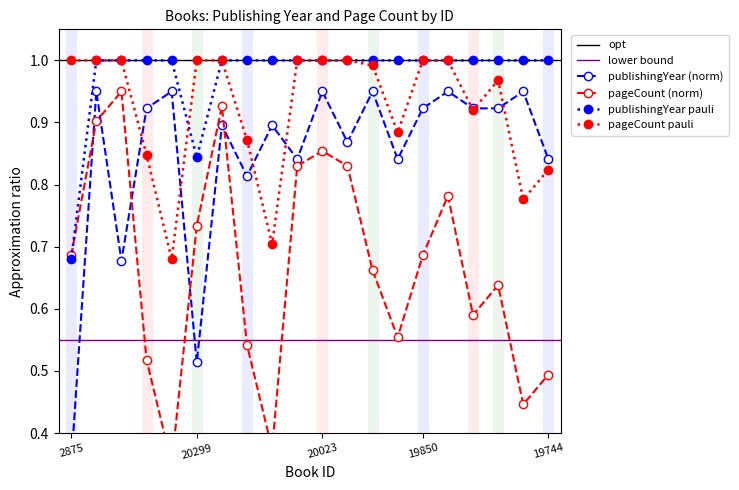

The value of publishingYear pauli at 19744 is 0.2. True or false?

False